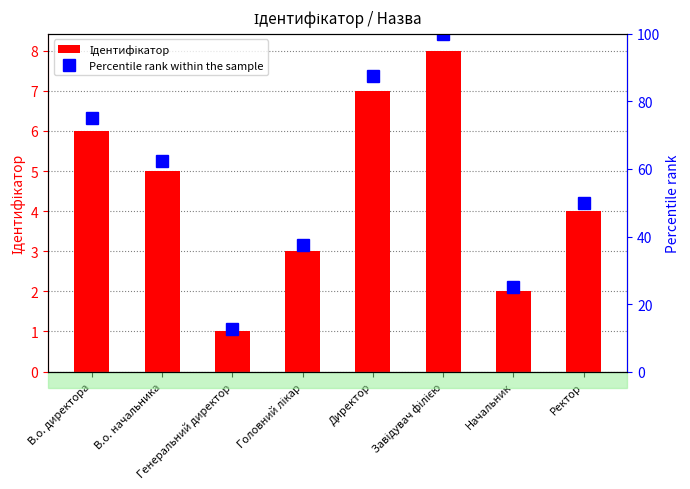

At how many categories does at least one series exceed 17?

7